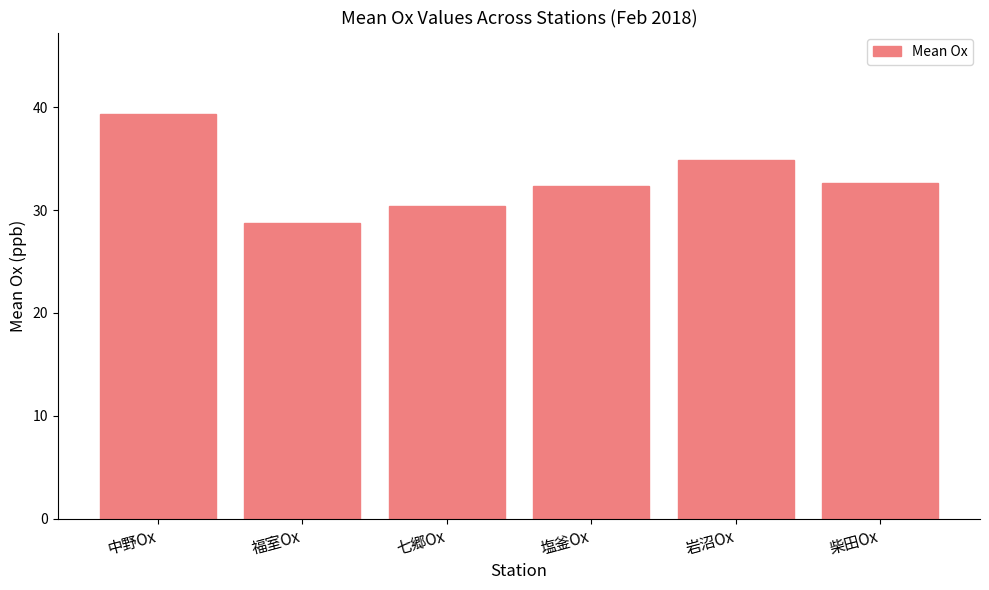

Which has a higher value, 岩沼Ox or 塩釜Ox?

岩沼Ox